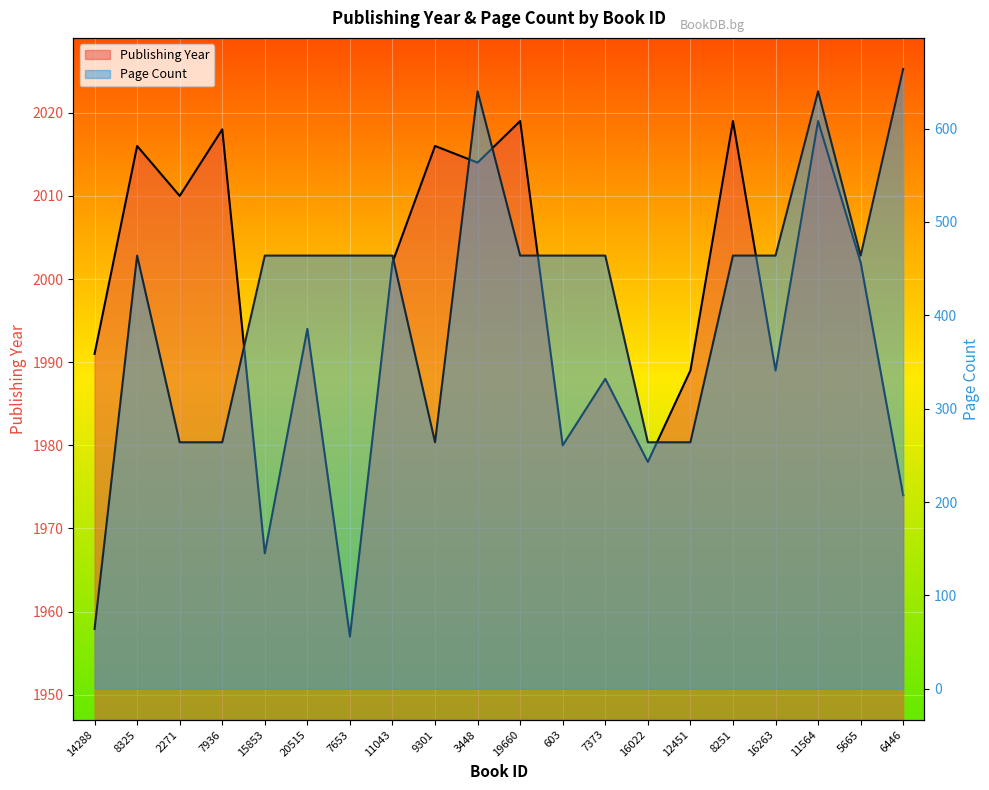

How many pageCount values are between 264 and 464?

16